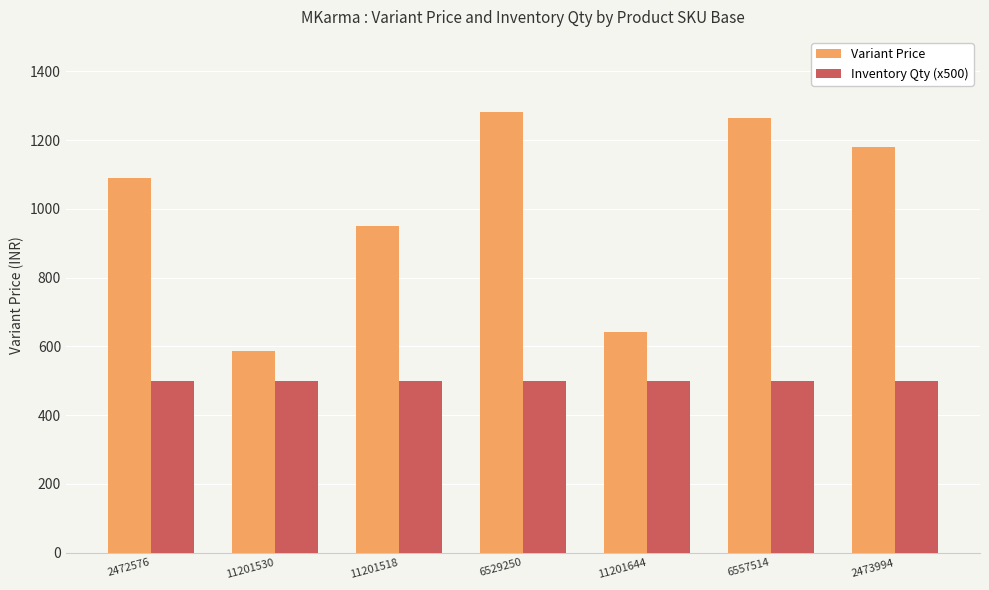

Is the value of Variant Price at 11201518 greater than the value of Inventory Qty (x500) at 2473994?

Yes